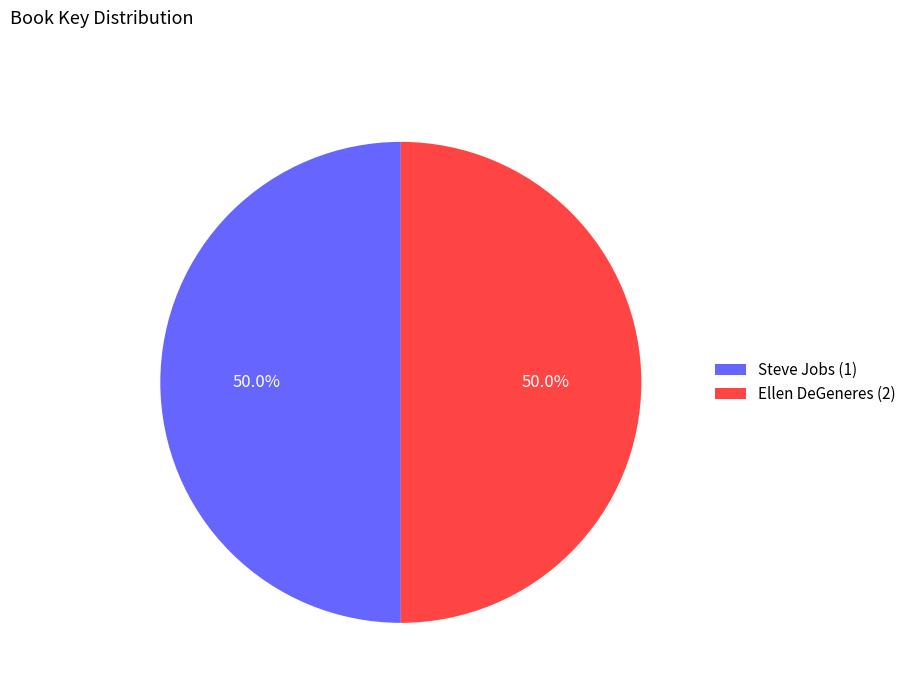

Count the number of slices in the pie.

2